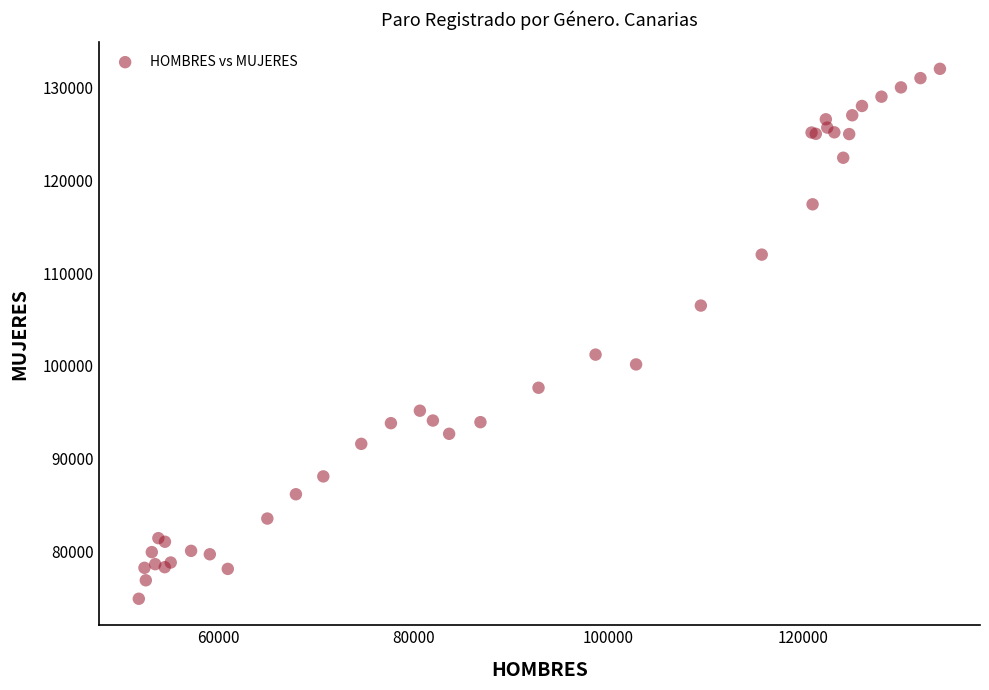

What Y value in the scatter plot is closest to 103468?

101225